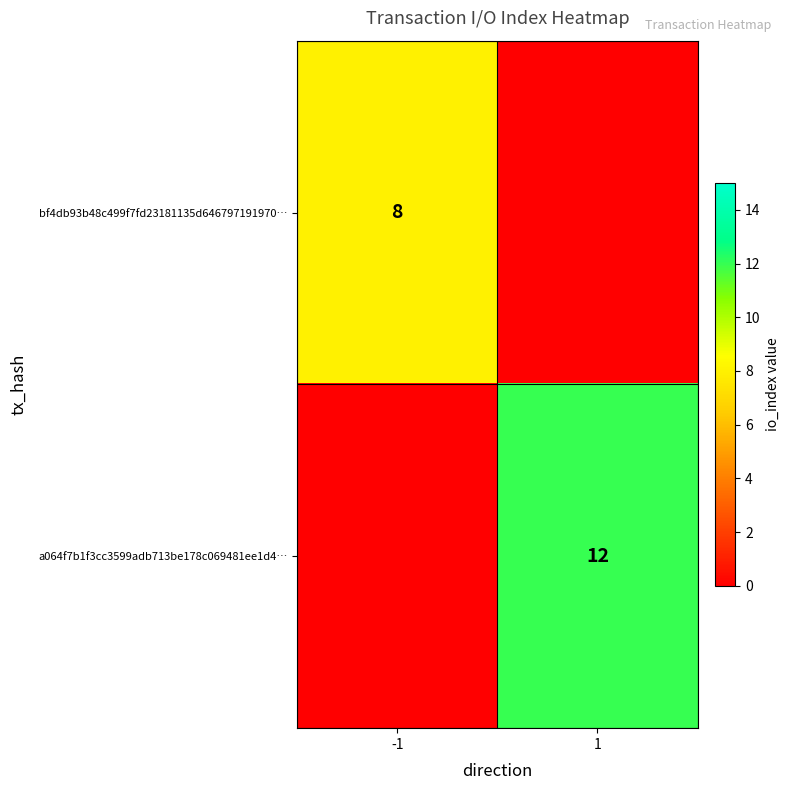

The value of bf4db93b48c499f7fd23181135d646797191970… at -1 is 4. True or false?

False